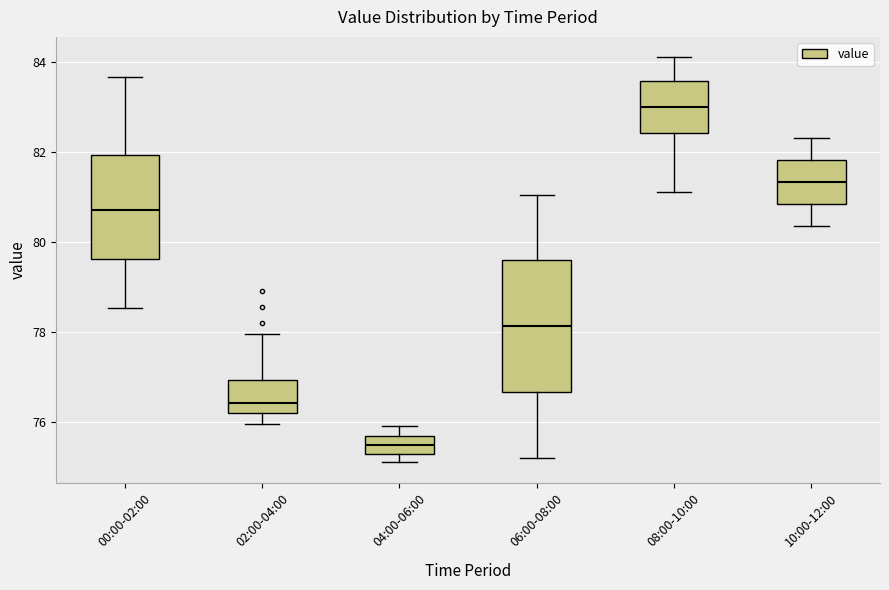

Reading left to right, transcribe this box plot: for each box, give where its median line is, the range the box spans, and where its two whiskers end, as read against the y-axis. The values are not printed on the chart, so give them approximately, as read against the axis.

00:00-02:00: median 80.6, box 79.6 to 82.0, whiskers 78.6 to 83.6
02:00-04:00: median 76.4, box 76.2 to 77.0, whiskers 76.0 to 78.0
04:00-06:00: median 75.4, box 75.2 to 75.6, whiskers 75.2 (below the box's lower edge) to 76.0
06:00-08:00: median 78.2, box 76.6 to 79.6, whiskers 75.2 to 81.0
08:00-10:00: median 83.0, box 82.4 to 83.6, whiskers 81.2 to 84.2
10:00-12:00: median 81.4, box 80.8 to 81.8, whiskers 80.4 to 82.4